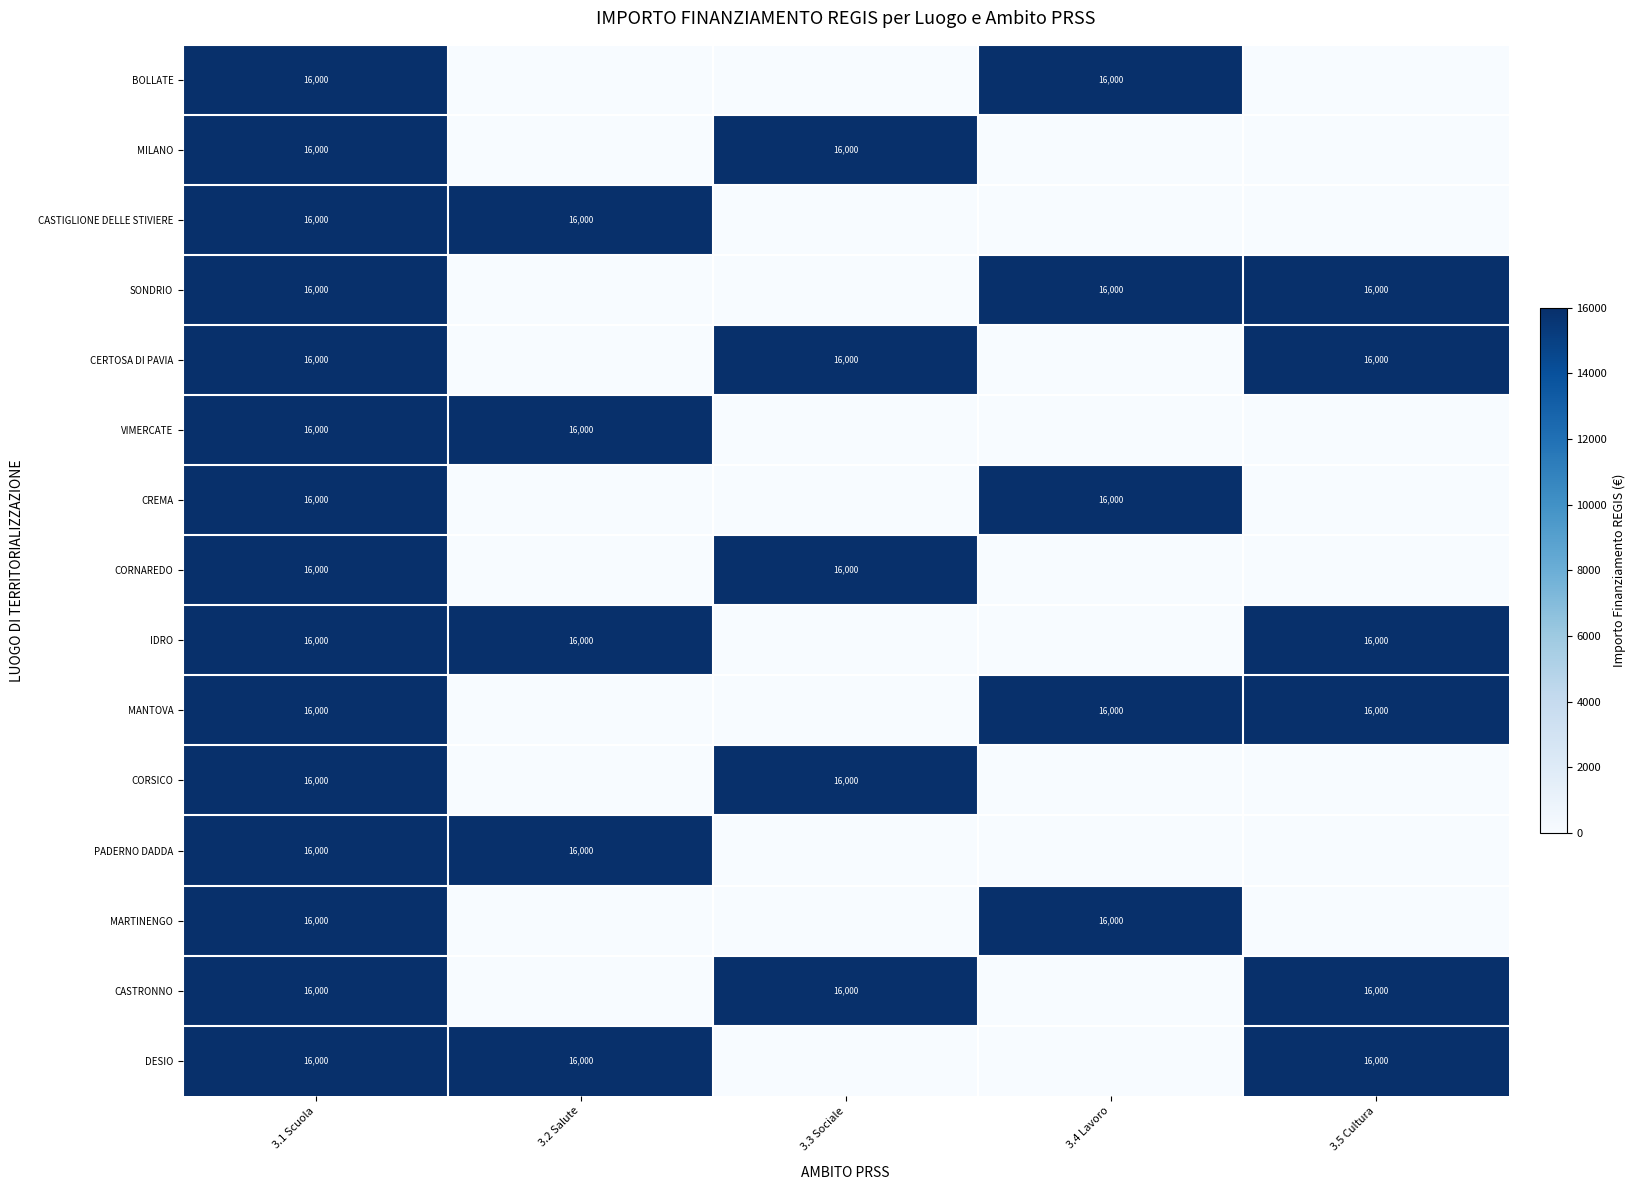

The BOLLATE series shows 16000 at 3.1 Scuola. True or false?

True